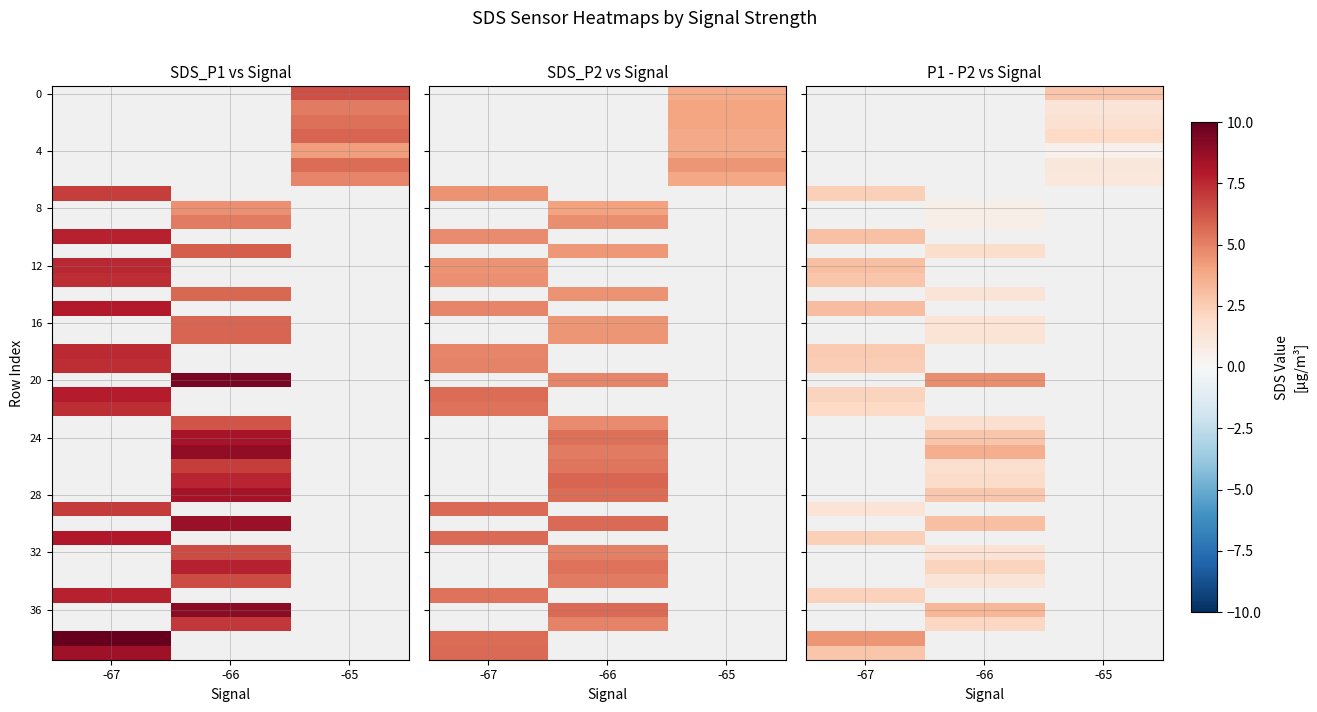

How many data points does each series have?

3